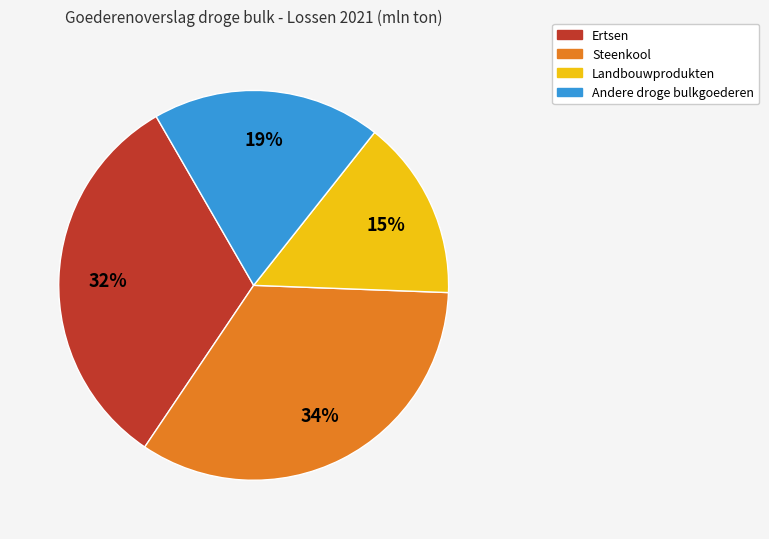

The Landbouwprodukten slice represents 28% of the pie. True or false?

False